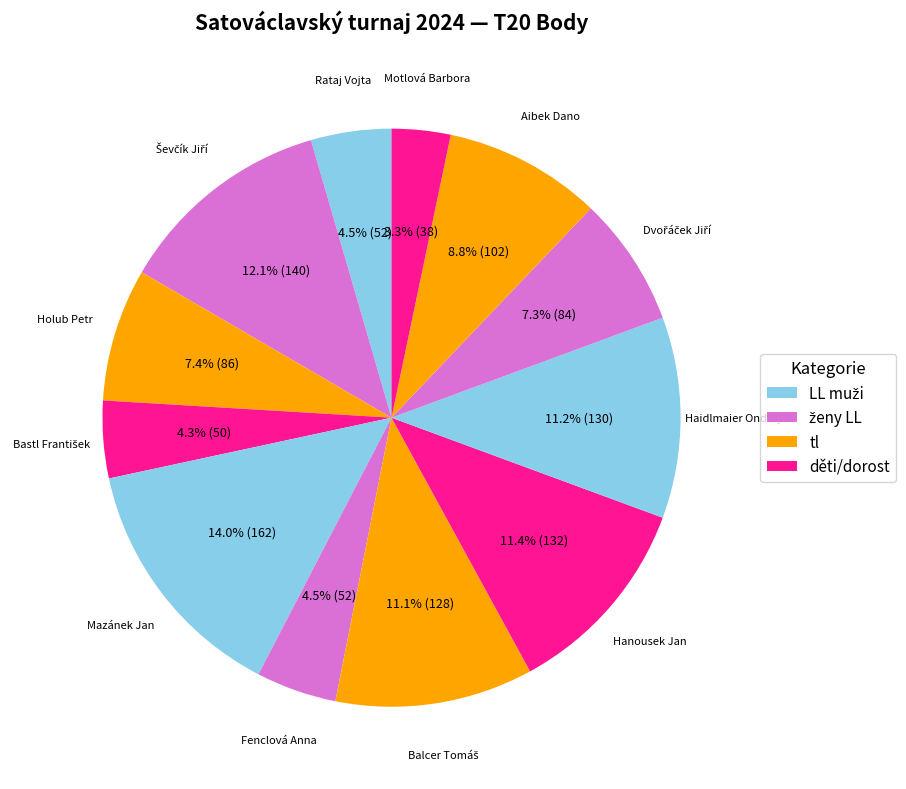

What is the largest slice in the pie chart?

Mazánek Jan